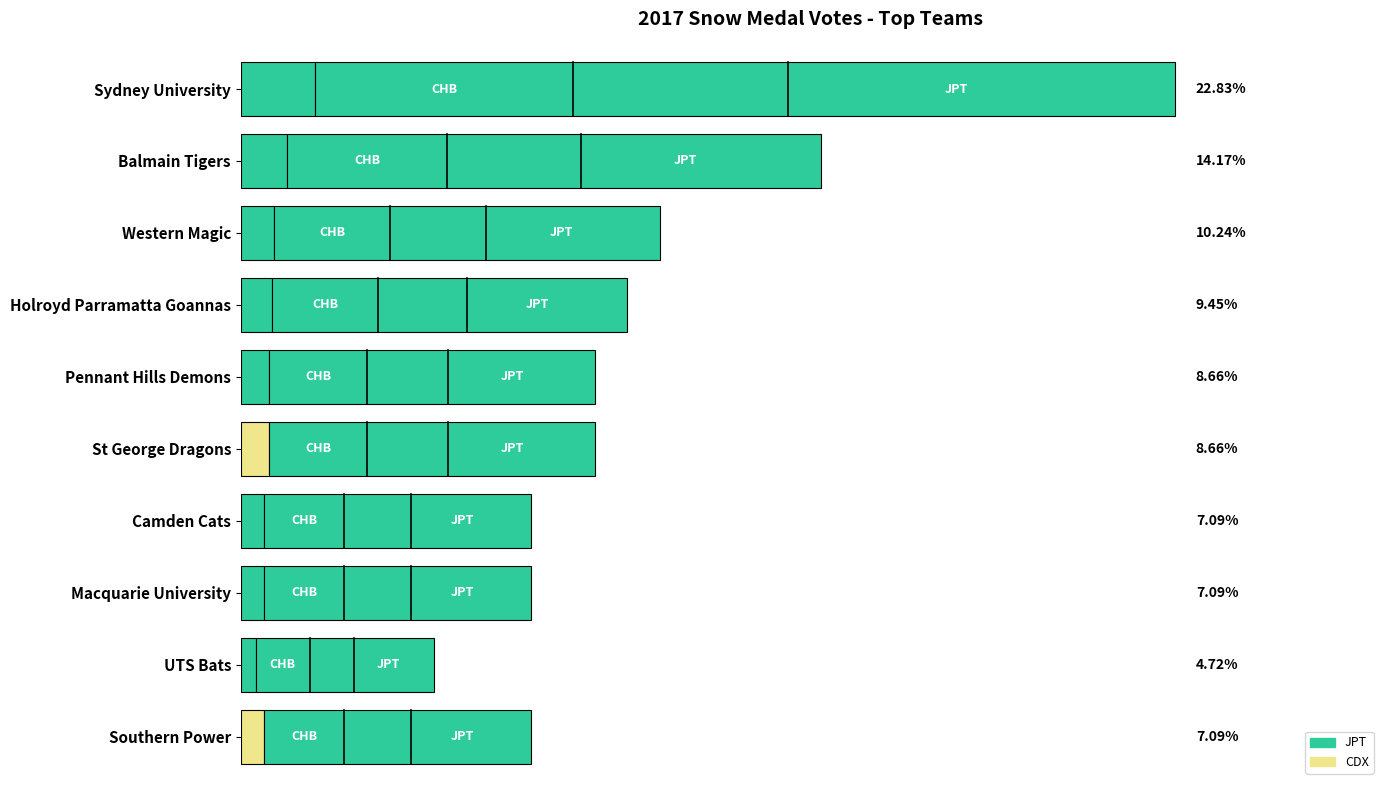

How many bars are there in each group?

2